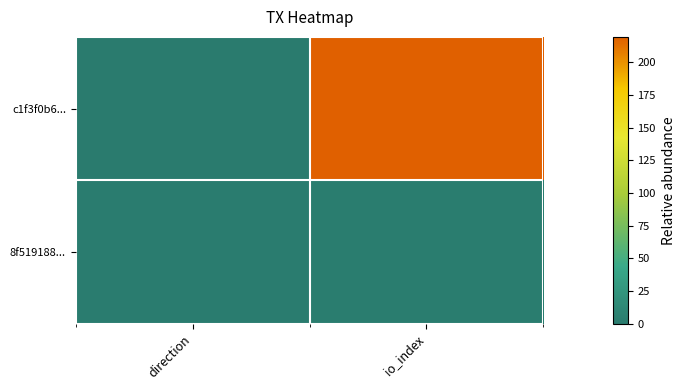

Reading left to right, list all the values displayed in this chart.

c1f3f0b6...: direction=0	io_index=219
8f519188...: direction=2	io_index=3